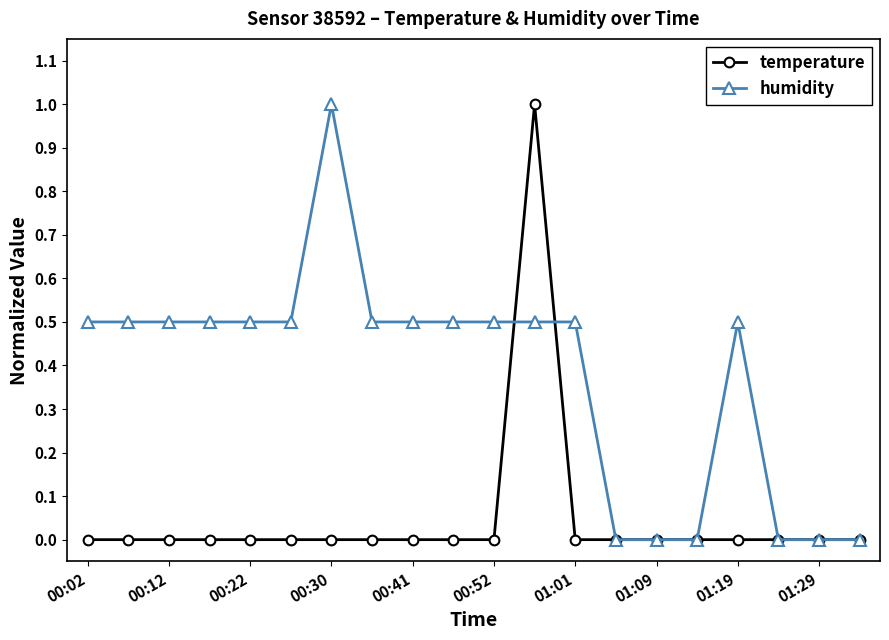

Reading right to left, what are all the values shown in this chart?

temperature: 0.0	0.0	0.0	0.0	0.0	0.0	0.0	0.0	1.0	0.0	0.0	0.0	0.0	0.0	0.0	0.0	0.0	0.0	0.0	0.0
humidity: 0.0	0.0	0.0	0.5	0.0	0.0	0.0	0.5	0.5	0.5	0.5	0.5	0.5	1.0	0.5	0.5	0.5	0.5	0.5	0.5